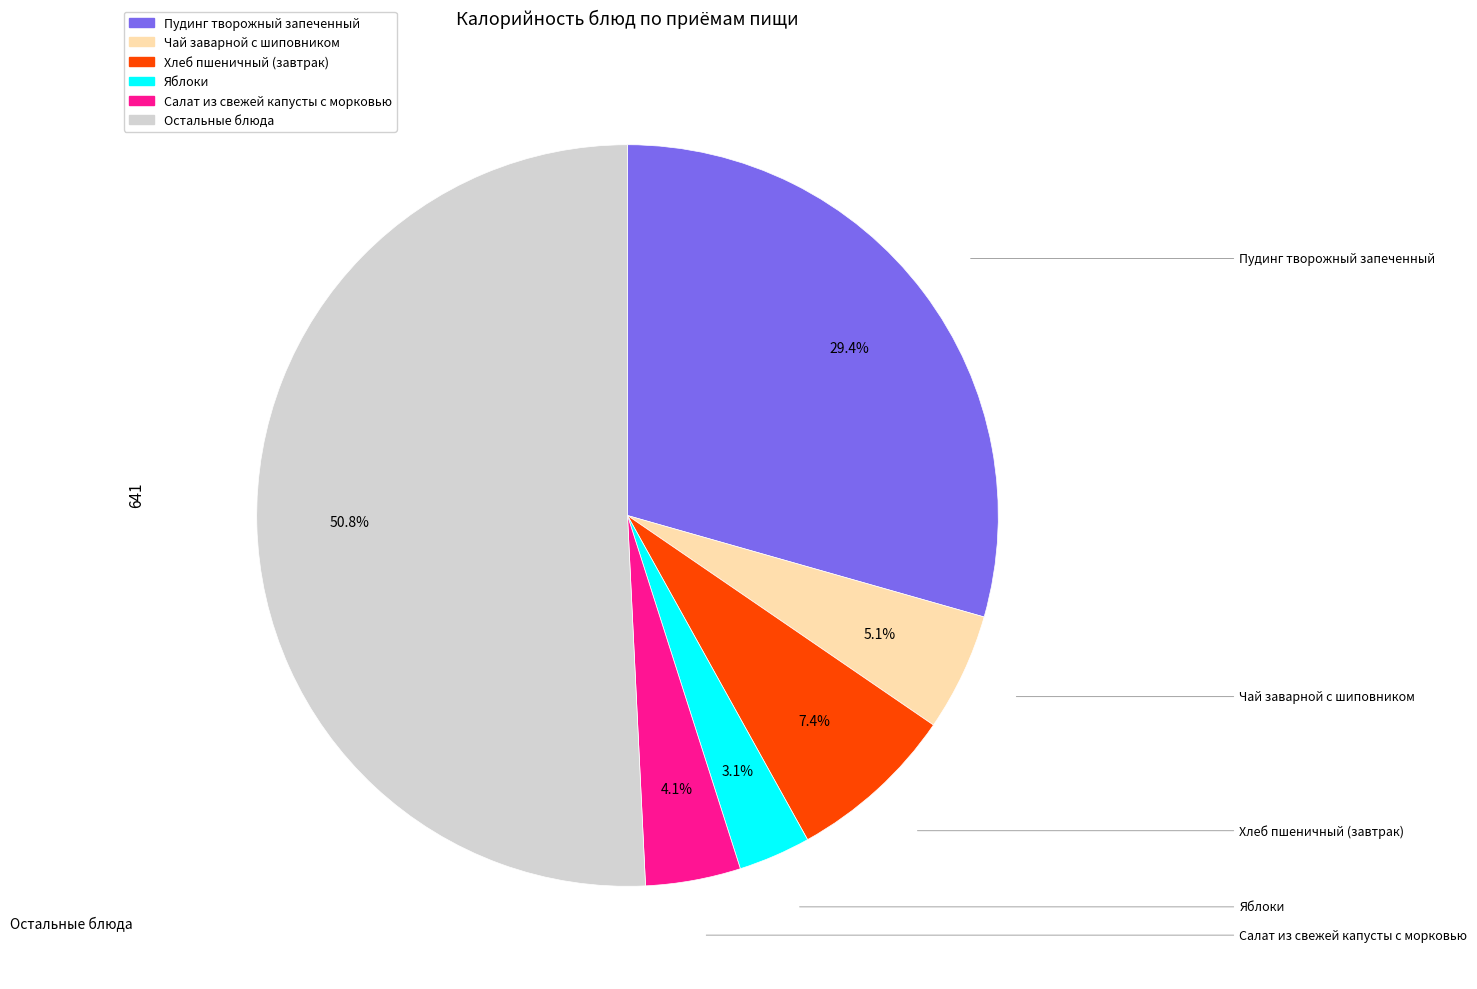

To the nearest percent, what is the average slice percentage?

17%